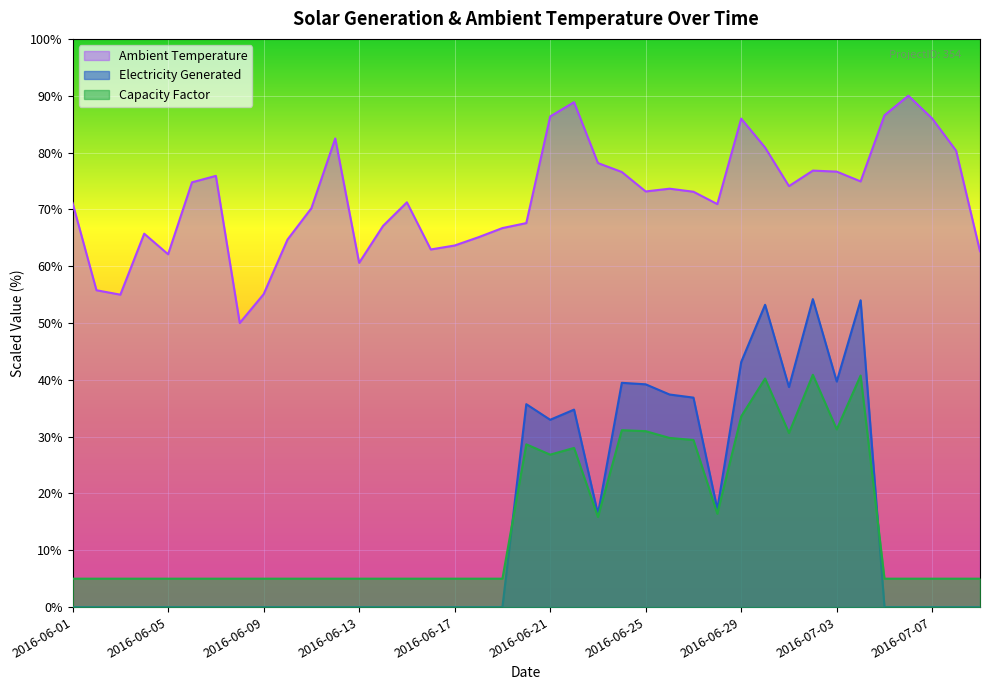

The Electricity Generated series shows 18.6 at 2016-06-06. True or false?

False